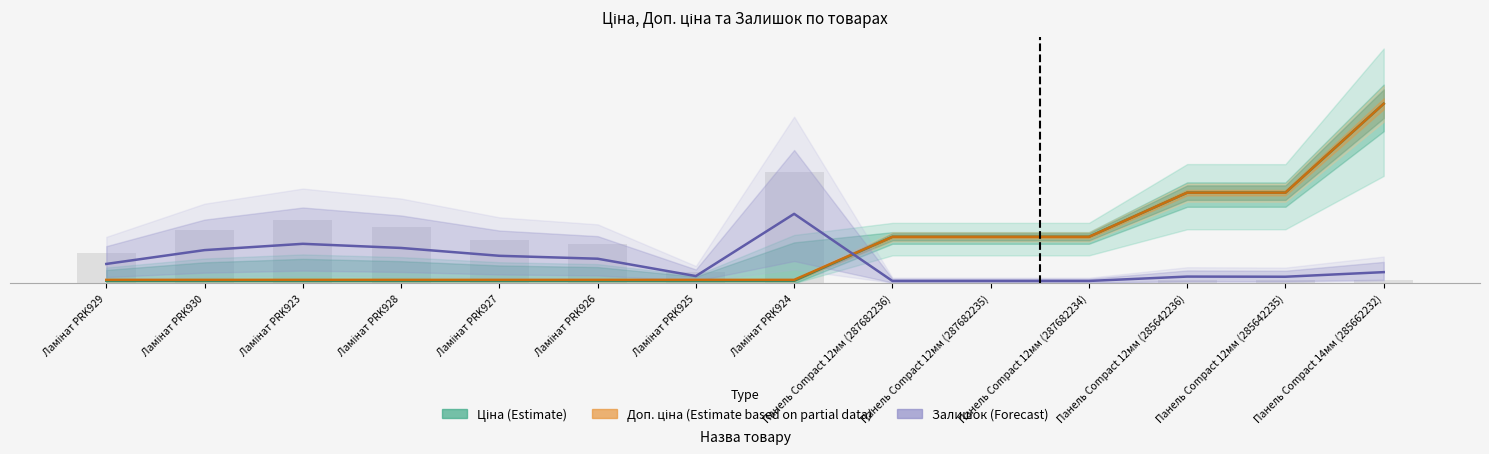

Reading left to right, extract all data points from this chart.

Ціна (Estimate): Ламінат PRK929=818.5	Ламінат PRK930=818.5	Ламінат PRK923=818.5	Ламінат PRK928=818.5	Ламінат PRK927=818.5	Ламінат PRK926=818.5	Ламінат PRK925=818.5	Ламінат PRK924=818.5	Панель Compact 12мм (287682236)=15120.0	Панель Compact 12мм (287682235)=15120.0	Панель Compact 12мм (287682234)=15120.0	Панель Compact 12мм (285642236)=29491.5	Панель Compact 12мм (285642235)=29491.5	Панель Compact 14мм (285662232)=58426.5
Доп. ціна (Estimate partial): Ламінат PRK929=1109.2	Ламінат PRK930=1109.2	Ламінат PRK923=1109.2	Ламінат PRK928=1109.2	Ламінат PRK927=1109.2	Ламінат PRK926=1109.2	Ламінат PRK925=1109.2	Ламінат PRK924=1109.2	Панель Compact 12мм (287682236)=15120.0	Панель Compact 12мм (287682235)=15120.0	Панель Compact 12мм (287682234)=15120.0	Панель Compact 12мм (285642236)=29491.5	Панель Compact 12мм (285642235)=29491.5	Панель Compact 14мм (285662232)=58426.5
Залишок (Forecast): Ламінат PRK929=6290.9	Ламінат PRK930=10790.9	Ламінат PRK923=12840.9	Ламінат PRK928=11490.9	Ламінат PRK927=8940.9	Ламінат PRK926=7990.9	Ламінат PRK925=2340.9	Ламінат PRK924=22590.9	Панель Compact 12мм (287682236)=756.0	Панель Compact 12мм (287682235)=756.0	Панель Compact 12мм (287682234)=756.0	Панель Compact 12мм (285642236)=2174.6	Панель Compact 12мм (285642235)=2124.6	Панель Compact 14мм (285662232)=3621.3